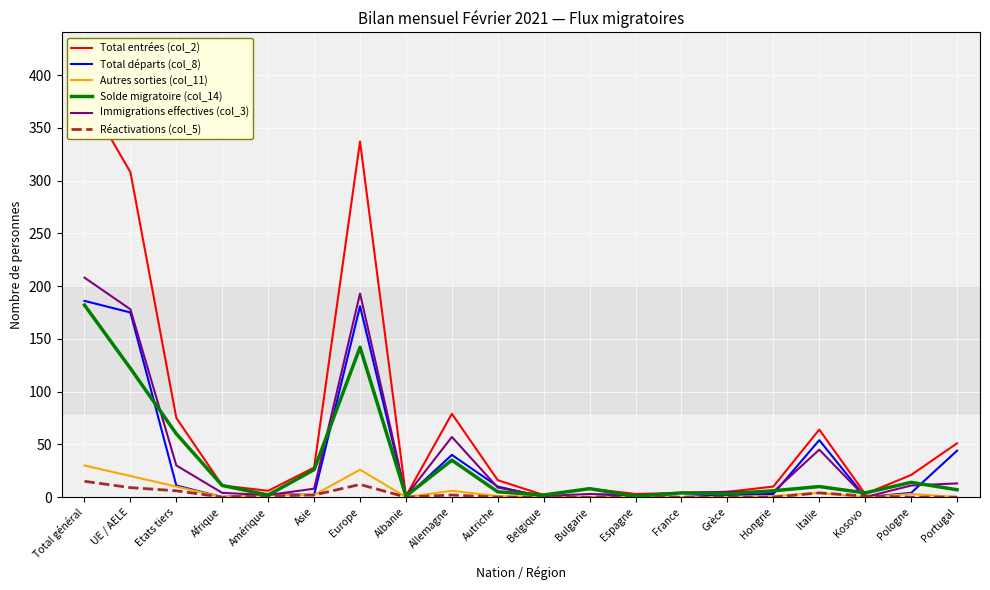

How many values in the Total entrées (col_2) series exceed 16?

9